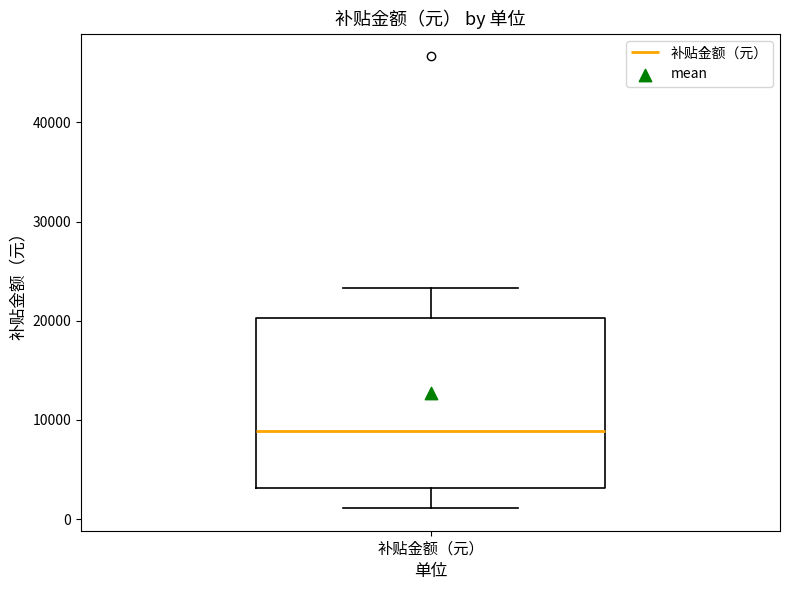

Transcribe this box plot: give where the median line is, the range the box spans, and where the two whiskers end, as read against the y-axis. The values are not printed on the chart, so give them approximately, as read against the axis.

median 9000, box 3000 to 20000, whiskers 1000 to 23000